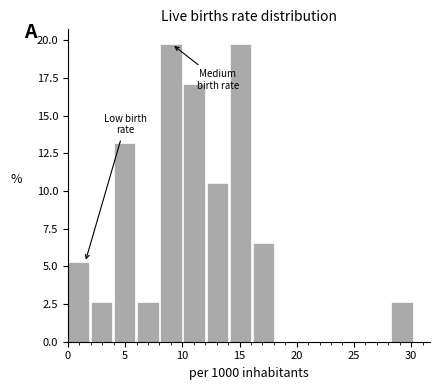

Reading left to right, transcribe this chart: for each bar, give the range it covers on the x-axis and its height. Neither the bar edges nor the heights are printed on the chart, so give them approximately, as read against the axes.

0.0 to 2.0: 5.5
2.0 to 4.0: 2.5
4.0 to 6.0: 13.0
6.0 to 8.0: 2.5
8.0 to 10.0: 19.5
10.0 to 12.0: 17.0
12.0 to 14.0: 10.5
14.0 to 16.0: 19.5
16.0 to 18.0: 6.5
18.0 to 20.0: 0
20.0 to 22.0: 0
22.0 to 24.0: 0
24.0 to 26.5: 0
26.5 to 28.5: 0
28.5 to 30.5: 2.5